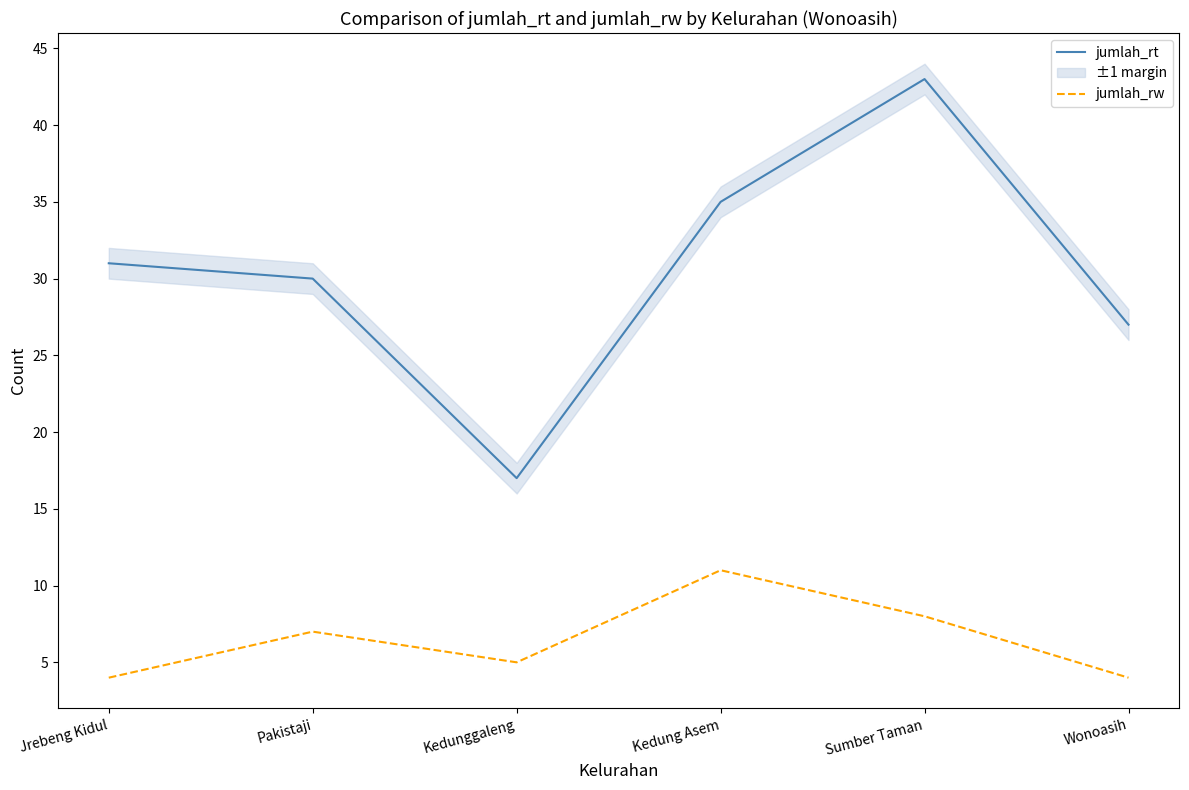

Which series has the largest range (max minus min)?

jumlah_rt